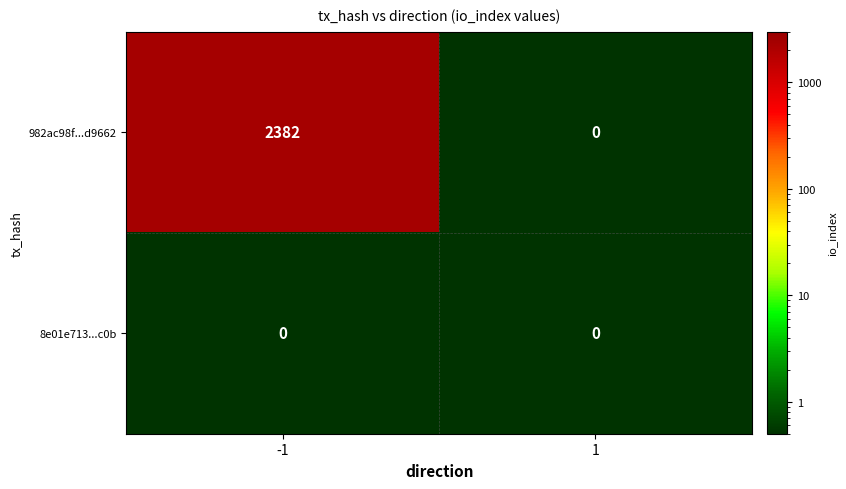

At how many categories does at least one series exceed 316?

1